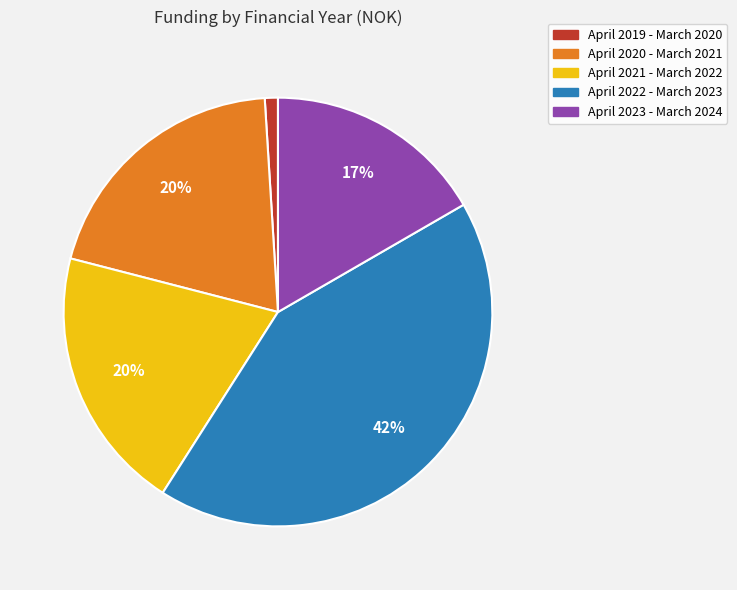

How many slices are in this pie chart?

5